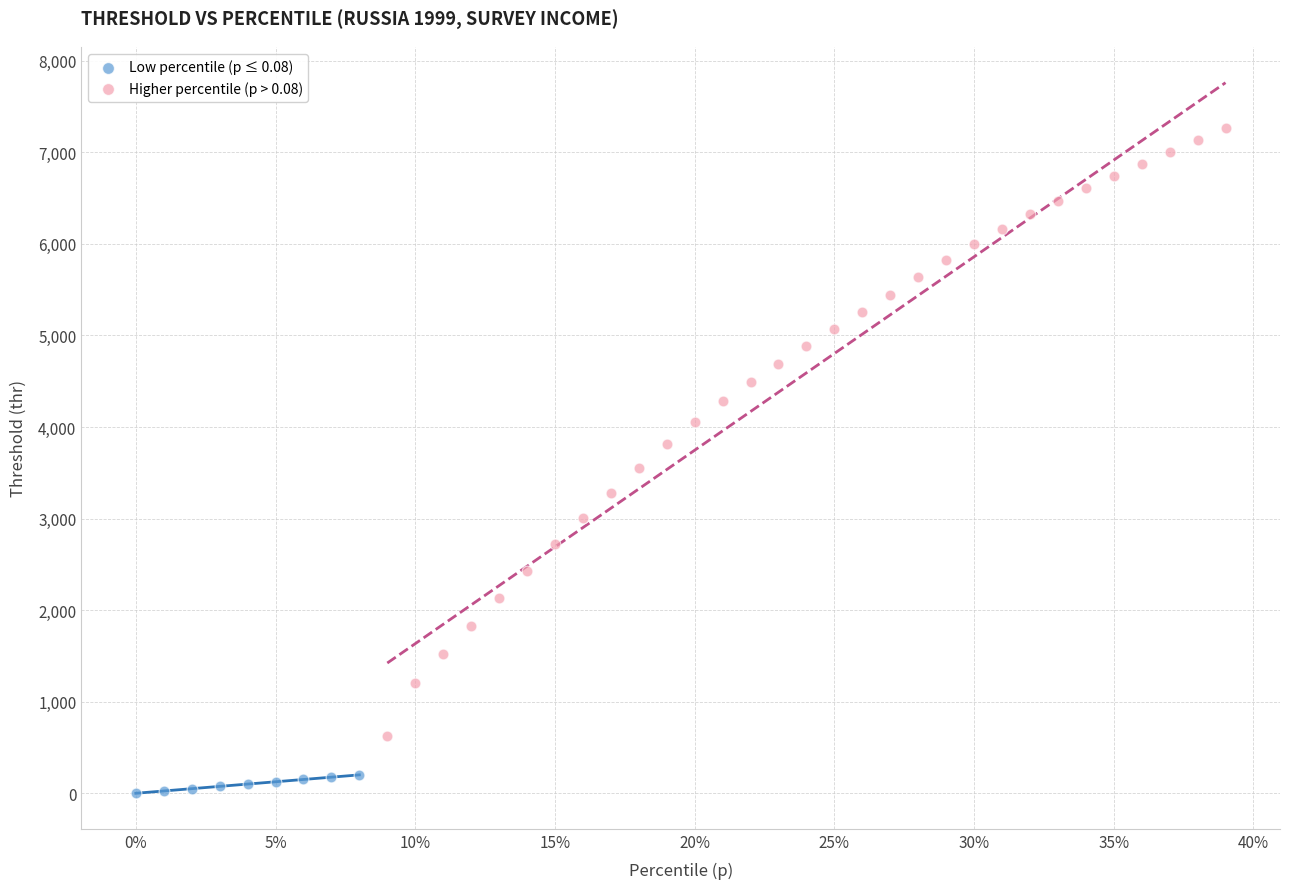

Which series reaches the maximum Y coordinate?

Higher percentile (p > 0.08)